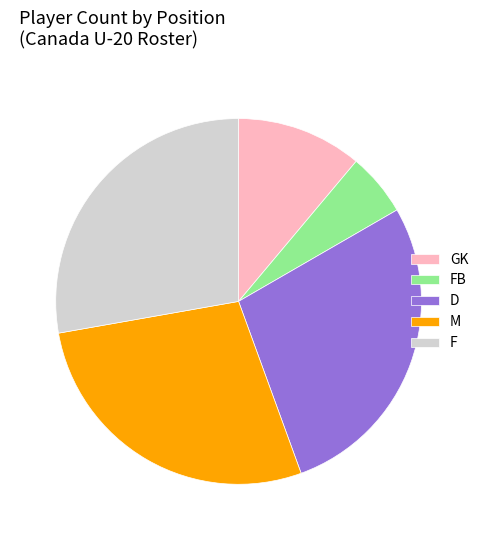

Which has a higher value, FB or D?

D